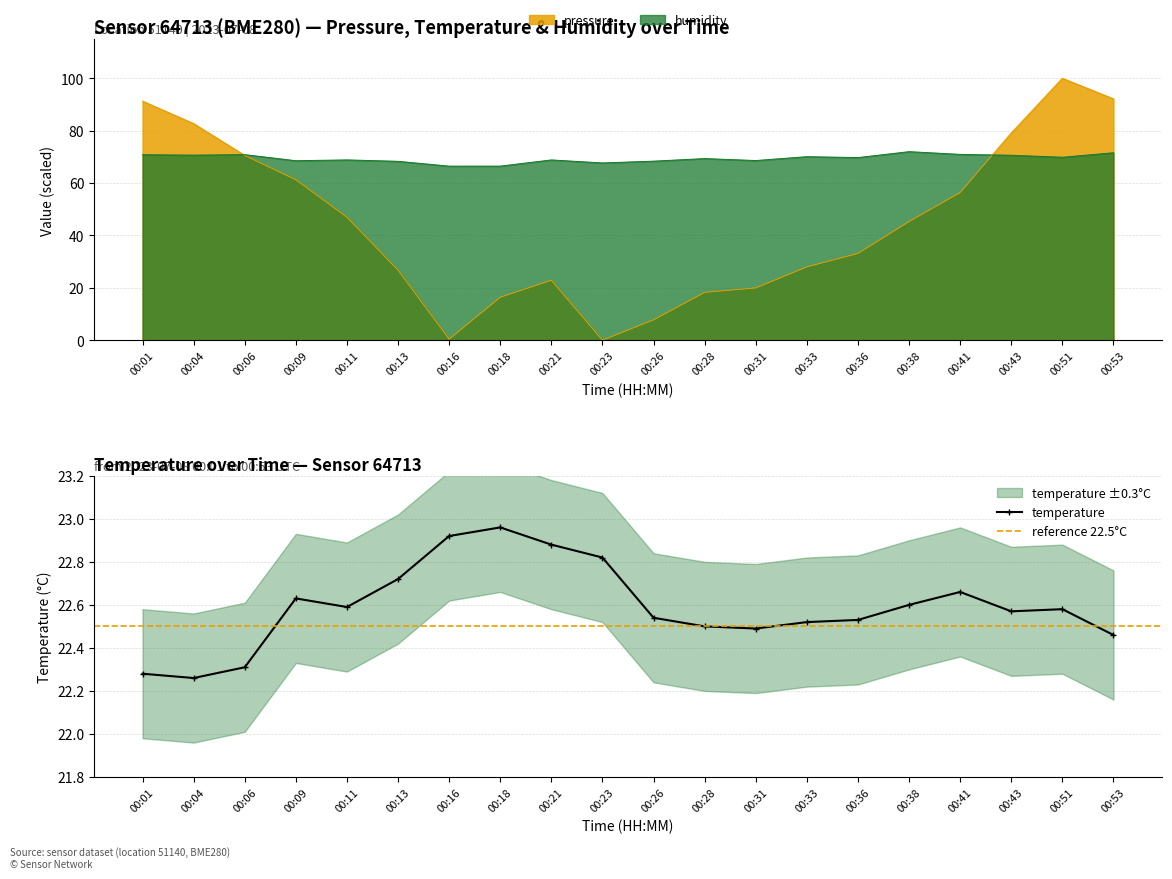

What is the value of the temperature point at the 4th from the left?

22.6